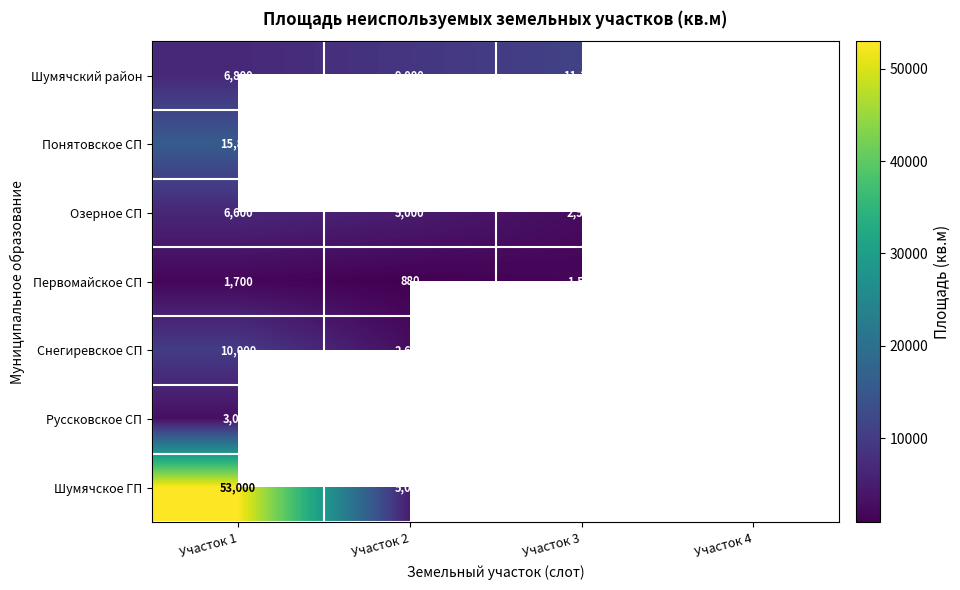

Is the value of Шумячский район at Участок 3 greater than the value of Первомайское СП at Участок 2?

Yes